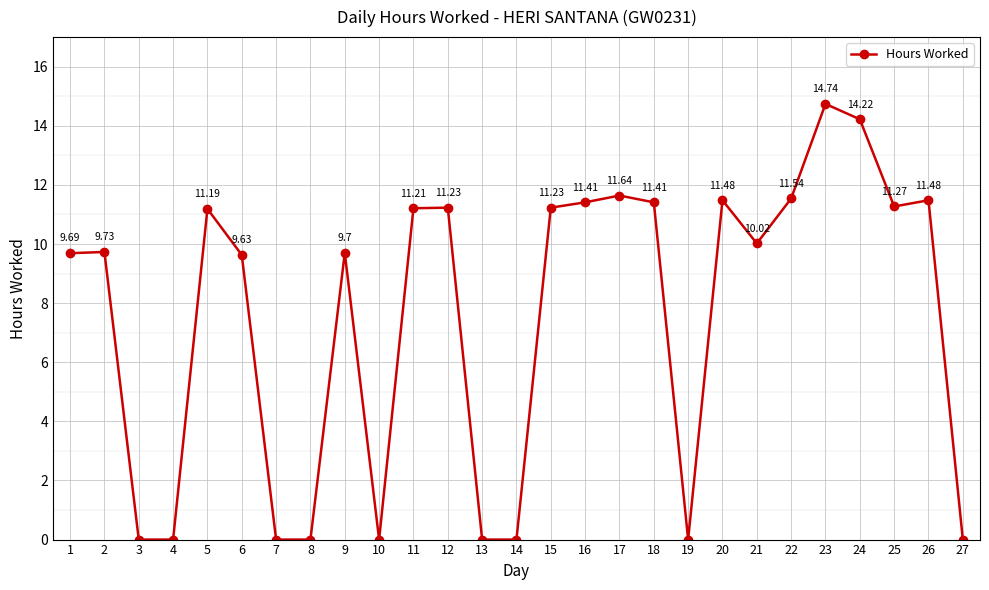

Is this an area chart (filled region under the line)?

No